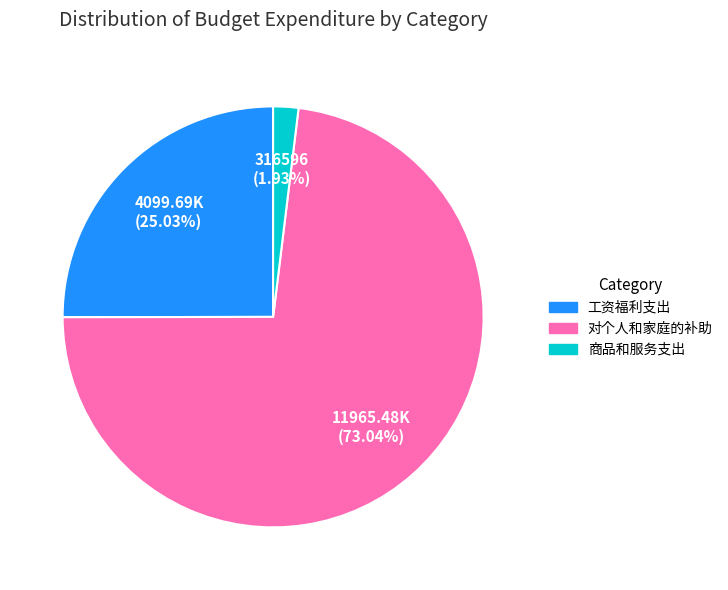

Which has a higher value, 工资福利支出 or 对个人和家庭的补助?

对个人和家庭的补助